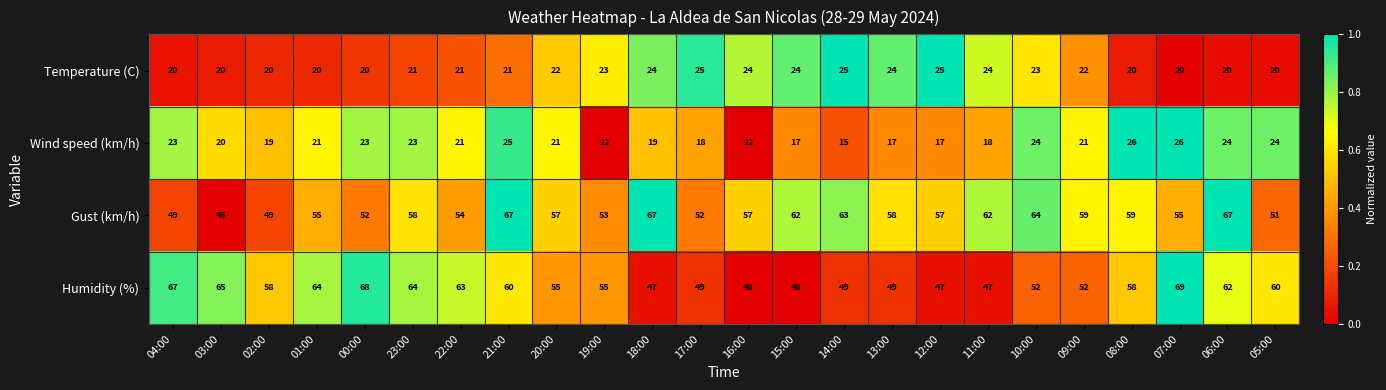

What is the difference between the second highest and second lowest values in the Gust (km/h) series?

18